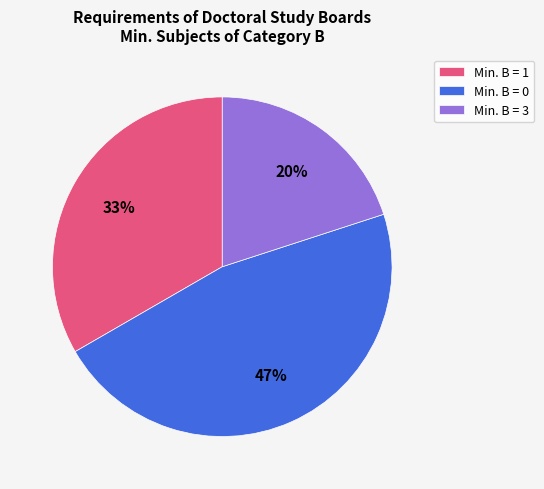

How many slices are in this pie chart?

3